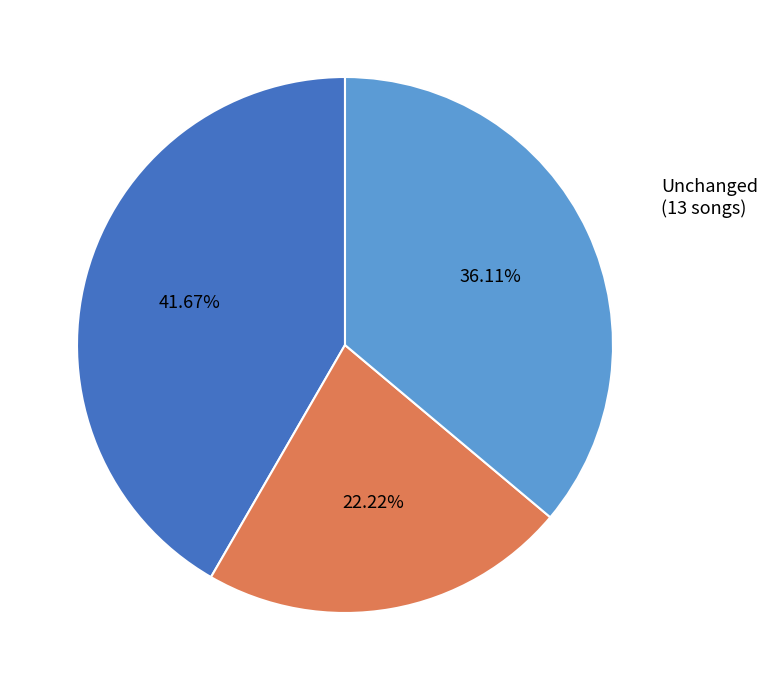

Is there a majority slice in this chart?

No